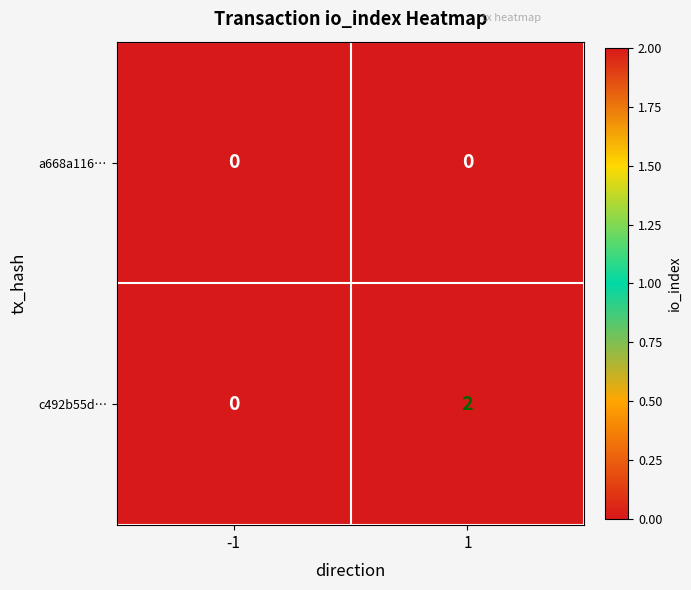

At 1, list the series in order from smallest to largest.

a668a116…, c492b55d…